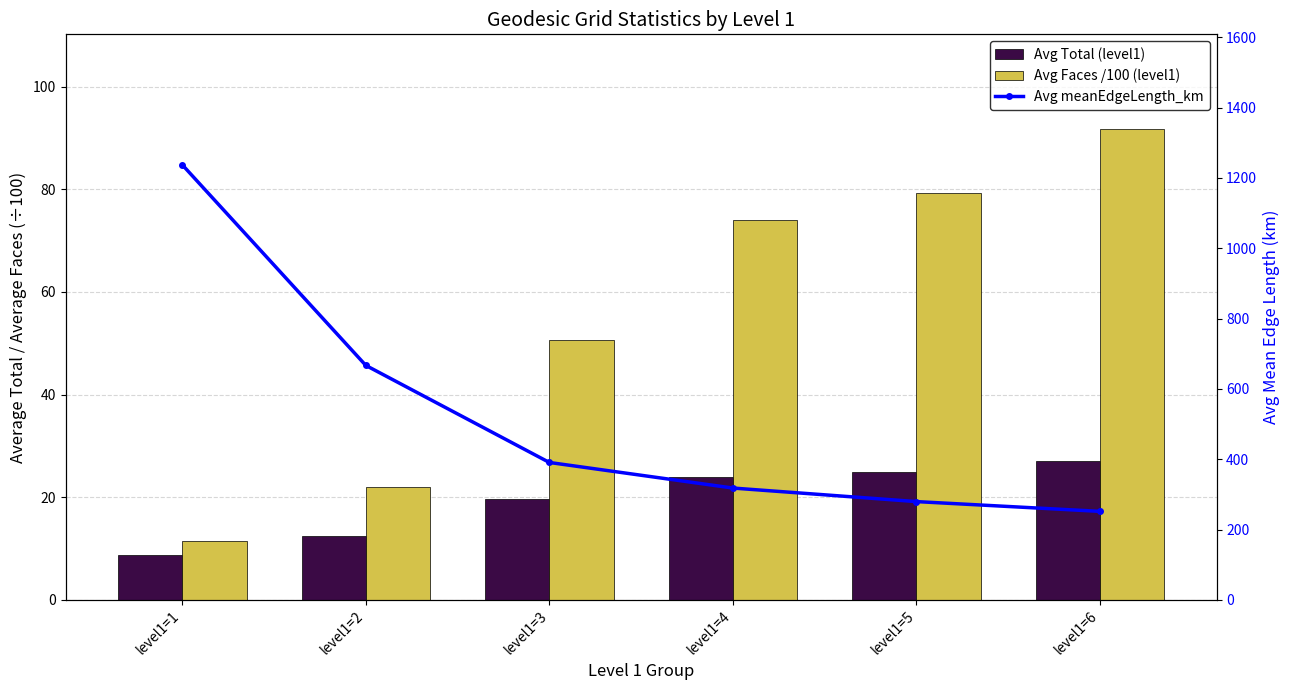

Which series has the widest spread of values?

Avg meanEdgeLength_km